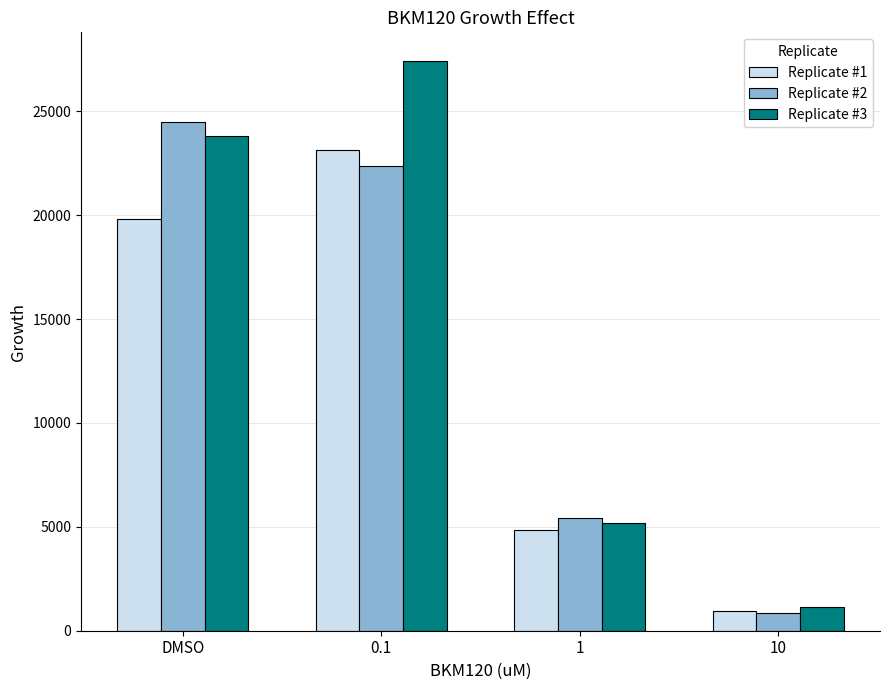

True or false: Replicate #2 has a value of 24502.7 at DMSO.

True